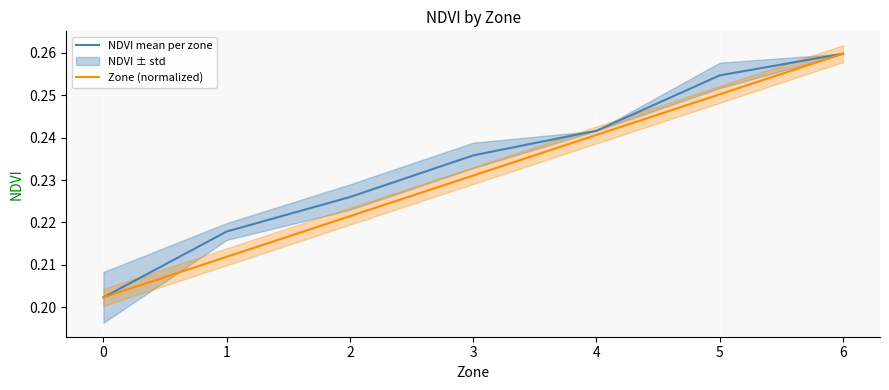

How many NDVI mean per zone values are between 0 and 1?

7